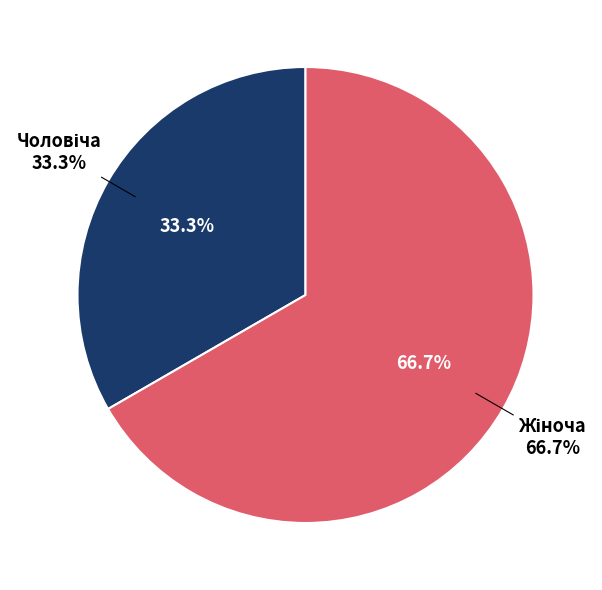

Which slice is the smallest?

Чоловіча